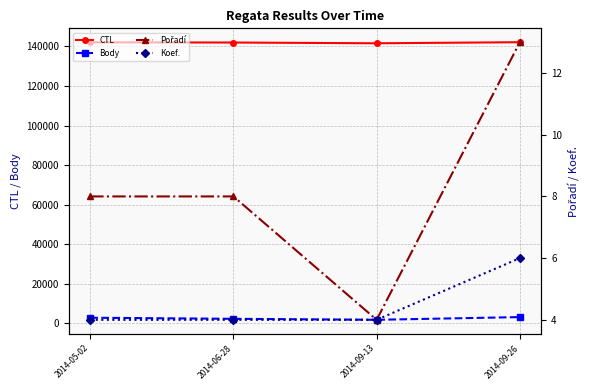

True or false: Pořadí and CTL cross at least once.

False